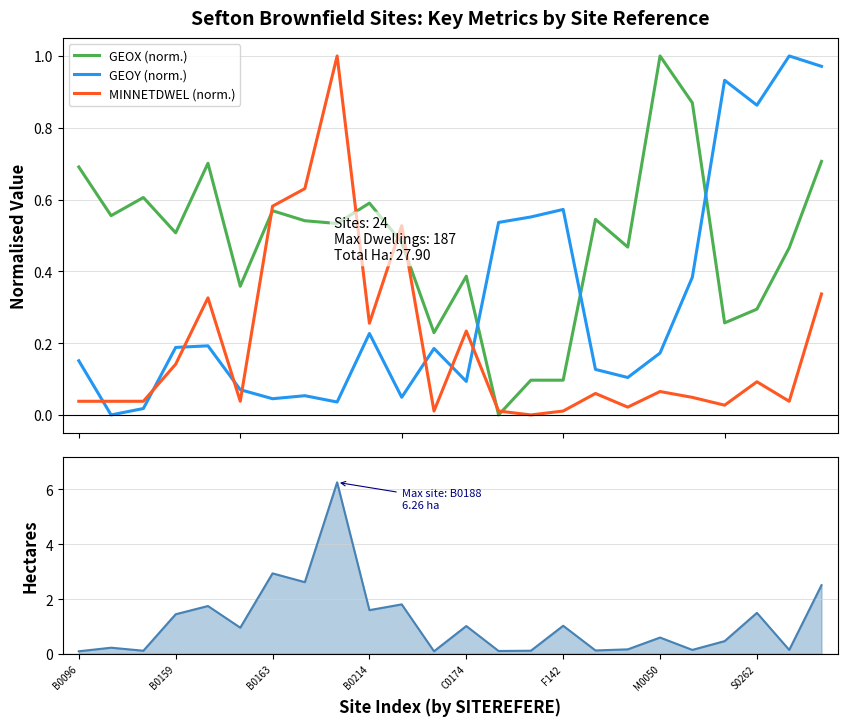

How many intersections are there between GEOY (norm.) and GEOX (norm.)?

3